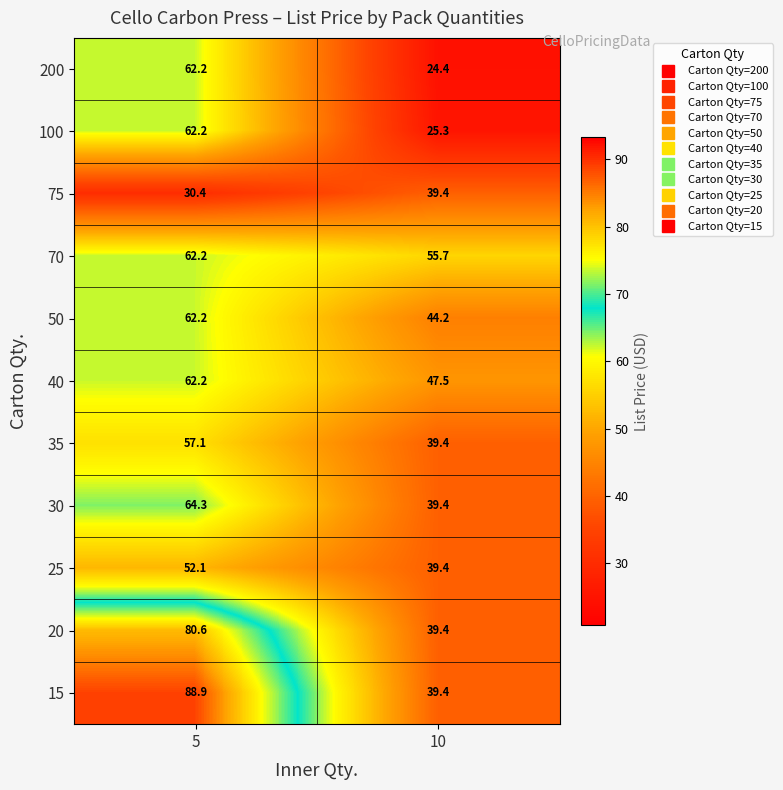

Rank the categories by 20 value from highest to lowest.

5, 10